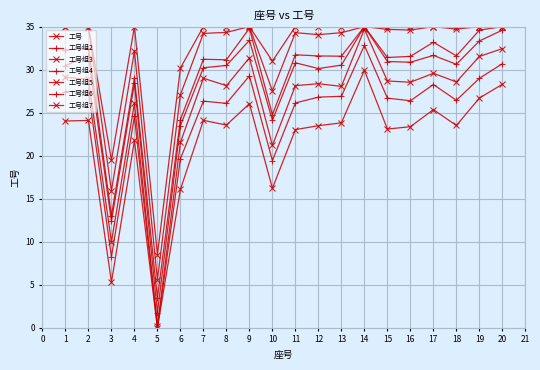

How many lines are shown in the chart?

7